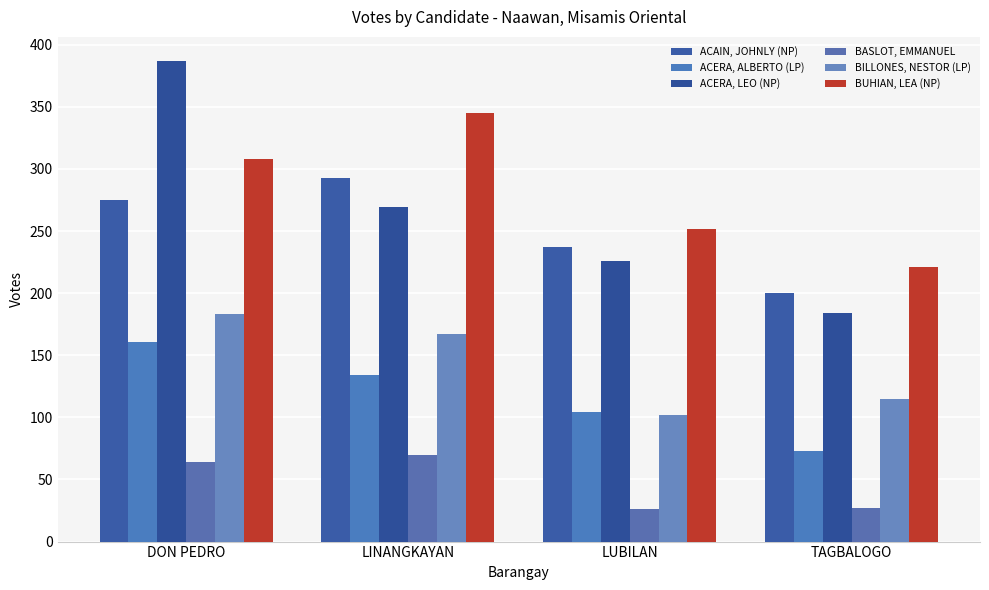

At which label does BILLONES, NESTOR (LP) reach its minimum?

LUBILAN